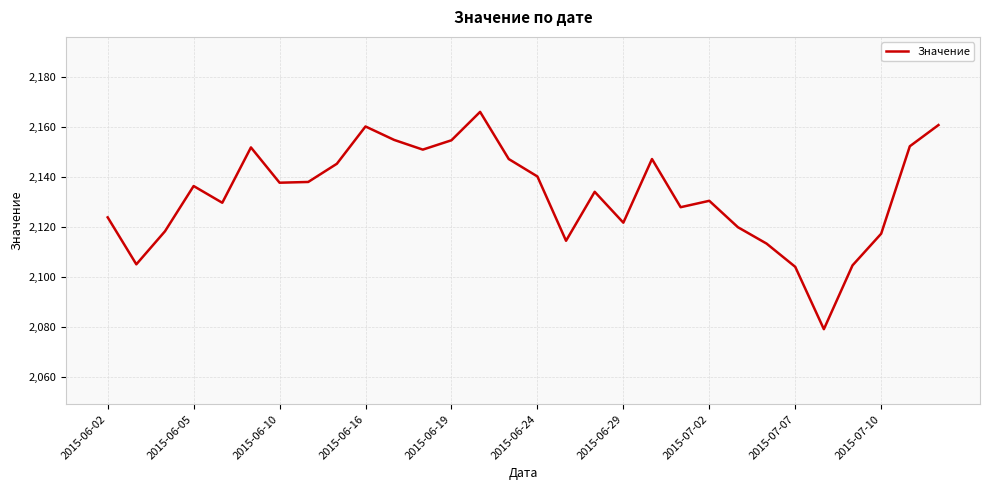

What is the difference between the maximum and minimum values?

86.9